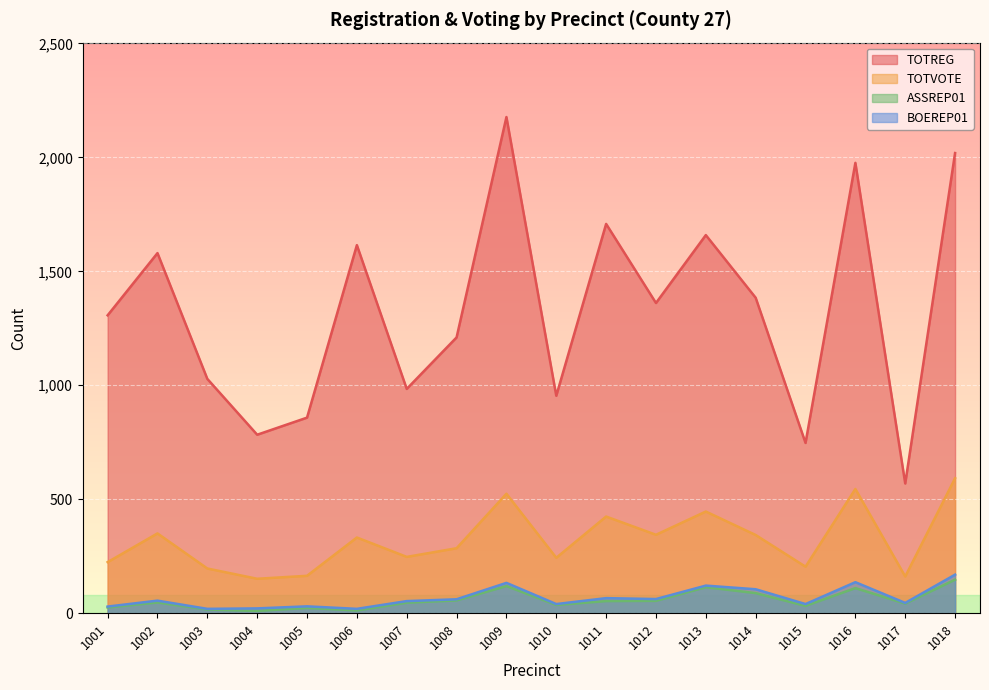

Is the value of ASSREP01 at 1011 greater than the value of TOTREG at 1006?

No